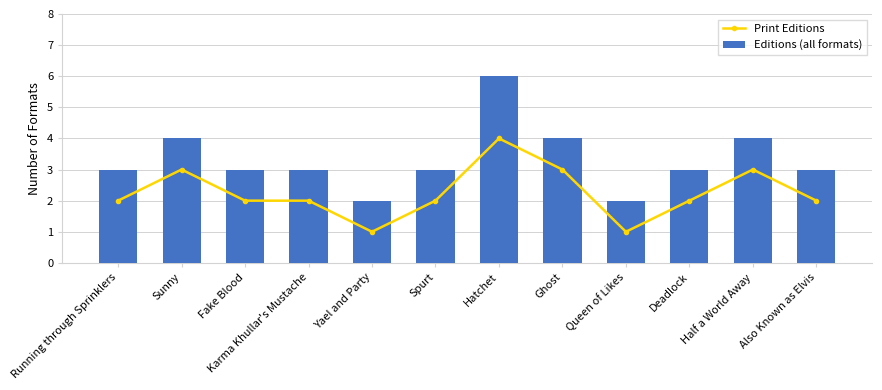

What are all the series names shown in the legend?

Print Editions, Editions (all formats)